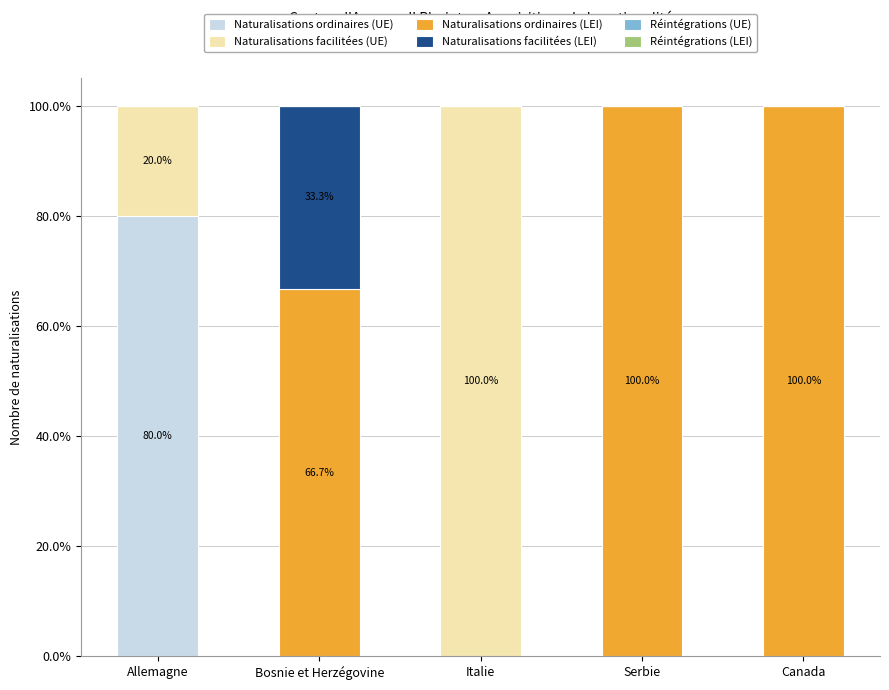

The Naturalisations ordinaires (UE) series shows 0.0 at Bosnie et Herzégovine. True or false?

True